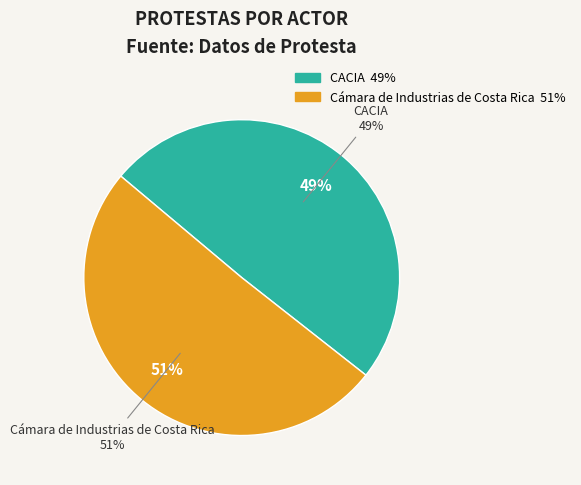

Which has a higher value, CACIA or Cámara de Industrias de Costa Rica?

Cámara de Industrias de Costa Rica